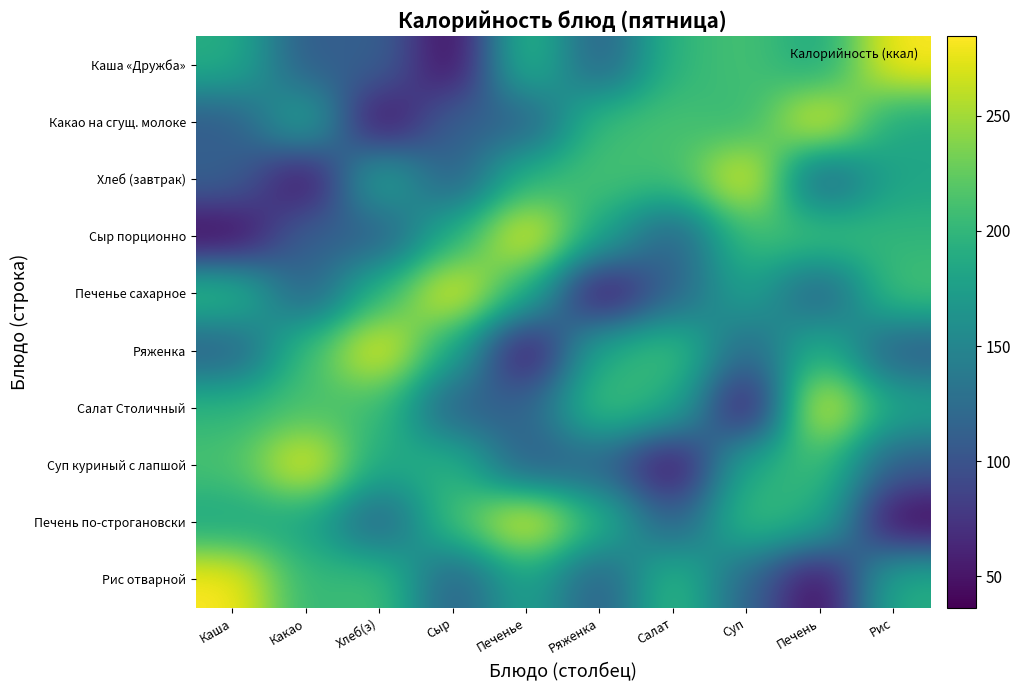

At how many categories does at least one series exceed 243?

8